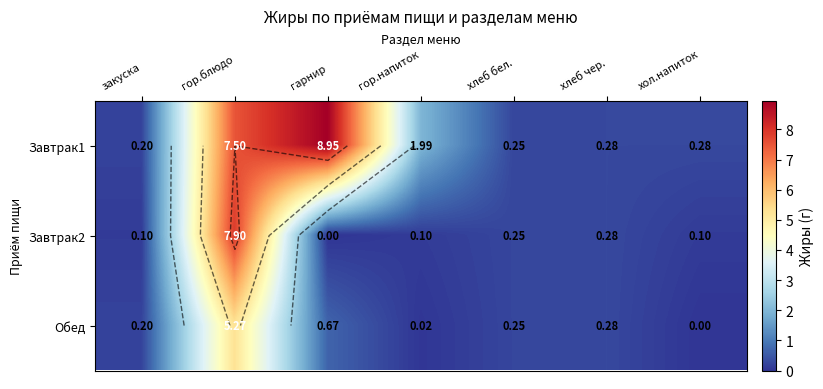

List the series in order of their peak value, lowest first.

Обед, Завтрак2, Завтрак1